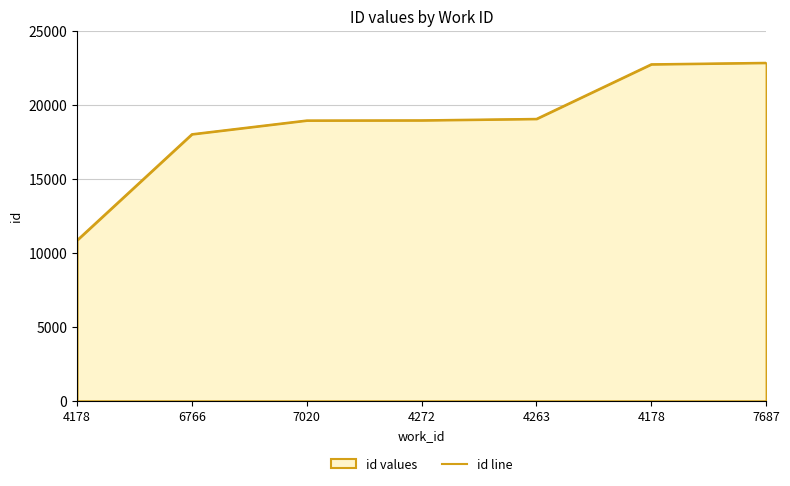

True or false: the data has more than 2 interior local peaks.

False